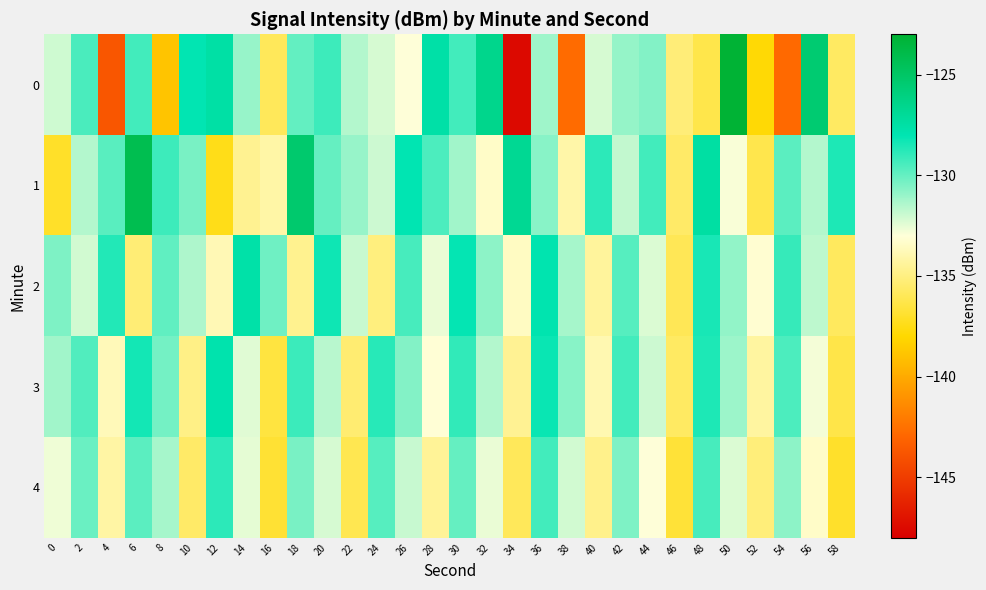

At which category is the sum across all series the highest?

6